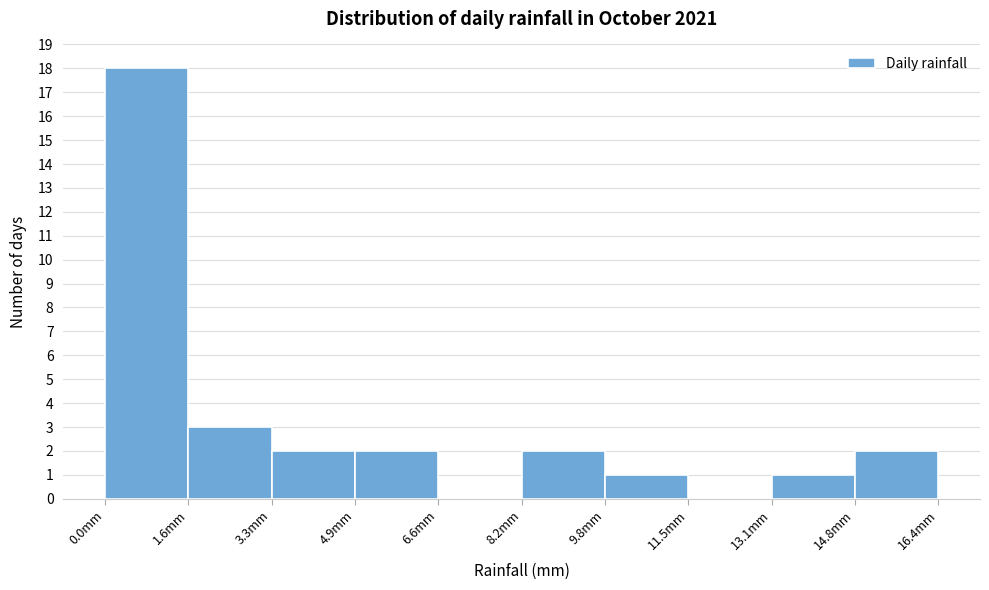

Reading left to right, list every bar in this chart as the range it spans on the x-axis followed by its height. Neither the bar edges nor the heights are printed on the chart, so give them approximately, as read against the axes.

0.00 to 1.64: 18
1.64 to 3.28: 3
3.28 to 4.92: 2
4.92 to 6.56: 2
6.56 to 8.20: 0
8.20 to 9.84: 2
9.84 to 11.48: 1
11.48 to 13.12: 0
13.12 to 14.76: 1
14.76 to 16.40: 2